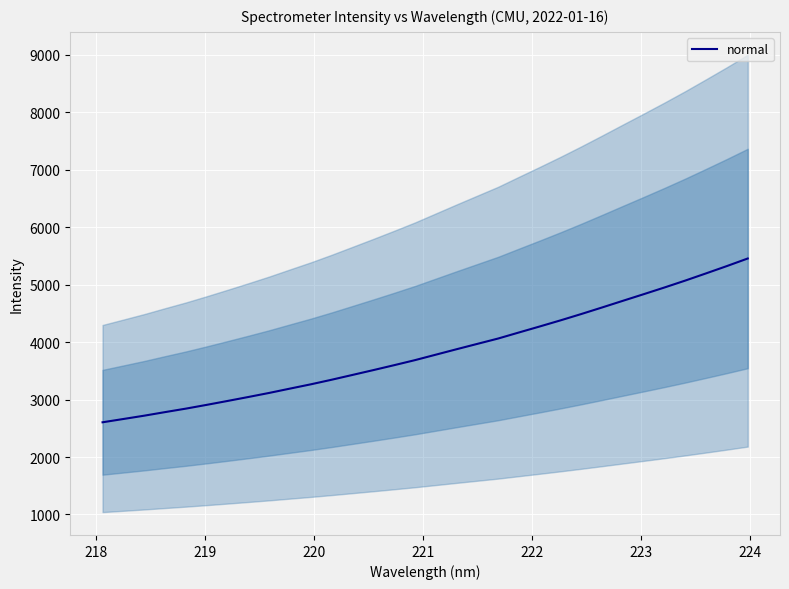

What is the minimum value for normal?

2604.0